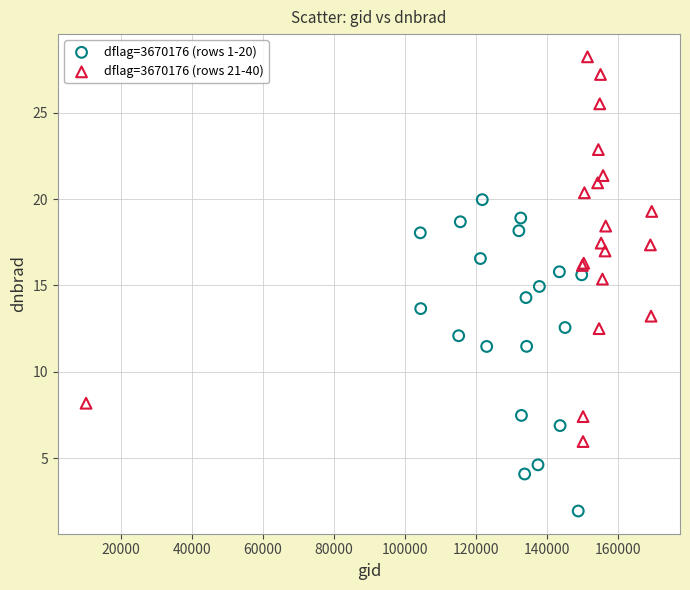

Which series contains the highest Y value?

dflag=3670176 (rows 21-40)